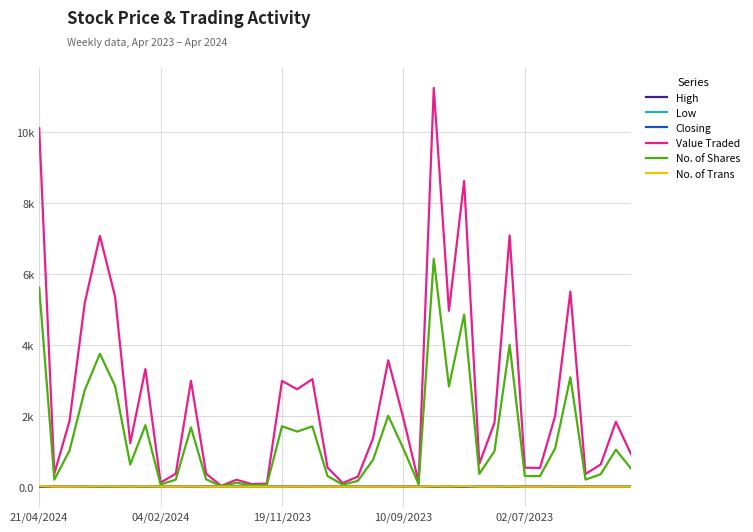

Does the chart have visible grid lines?

Yes